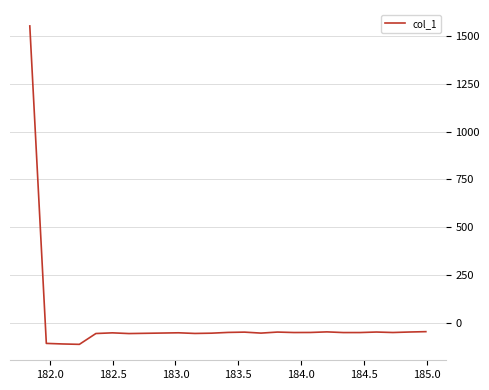

What is the smallest value displayed?

-114.2